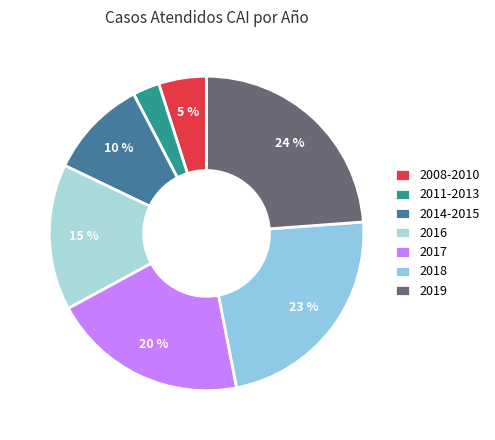

Which category has the smallest portion of the pie?

2011-2013